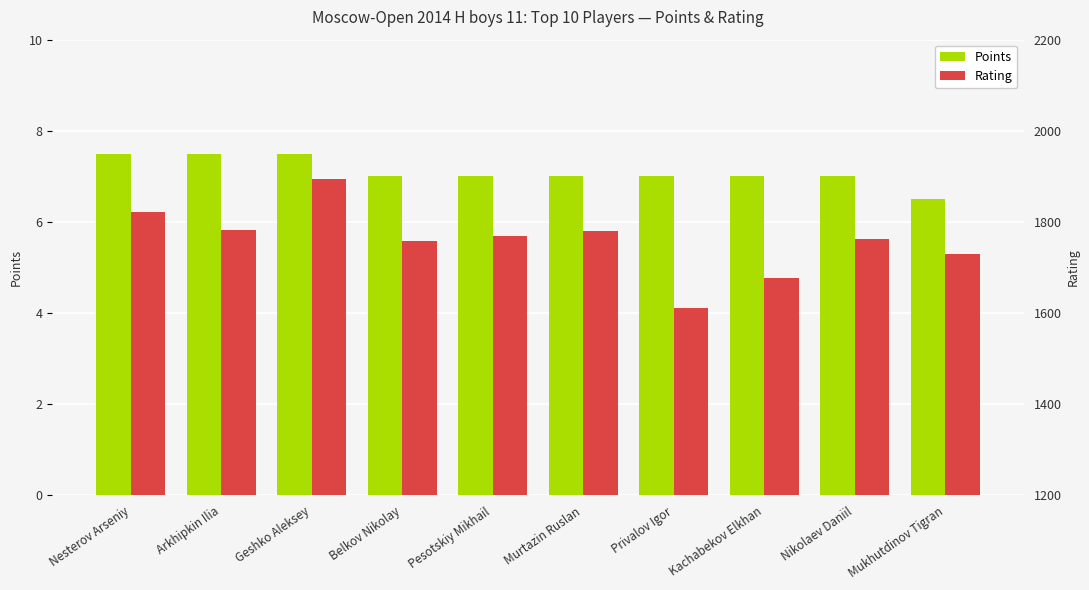

Is it true that Rating equals 2869.2 at Arkhipkin Ilia?

False